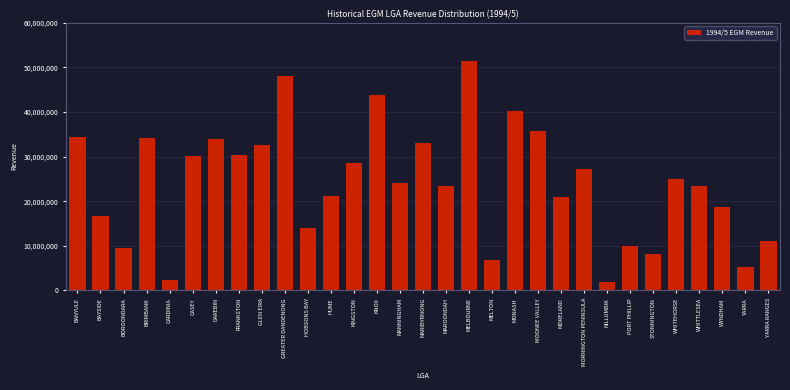

What is the change in value from GLEN EIRA to MELBOURNE?

+18851323